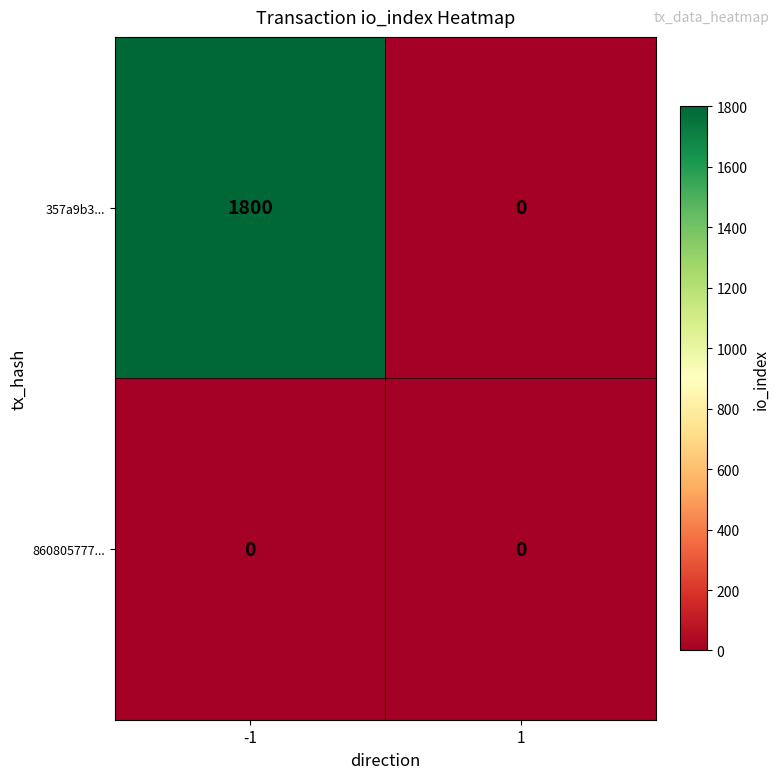

What is the maximum value shown in the chart?

1800